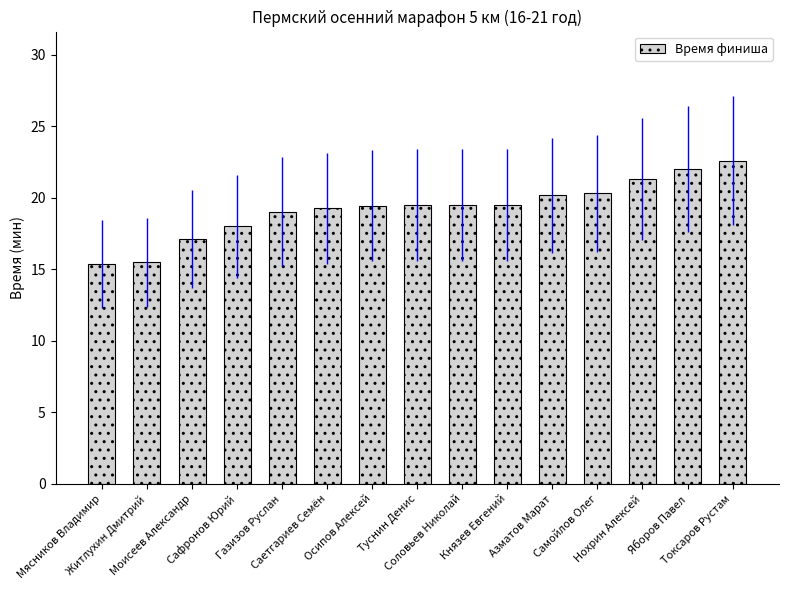

What is the greatest value displayed?

22.6